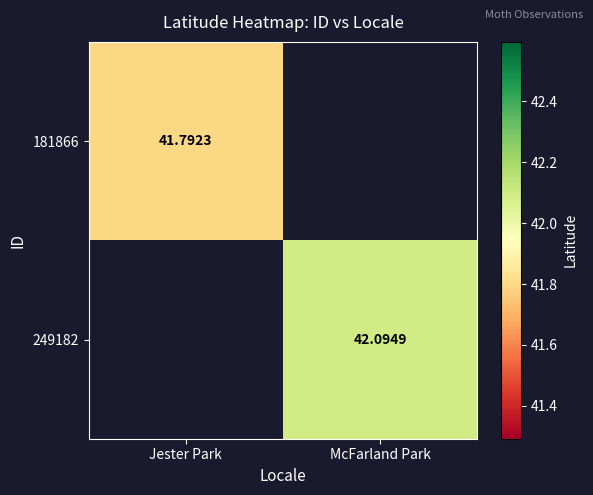

True or false: 181866 has a value of 41.8 at Jester Park.

True